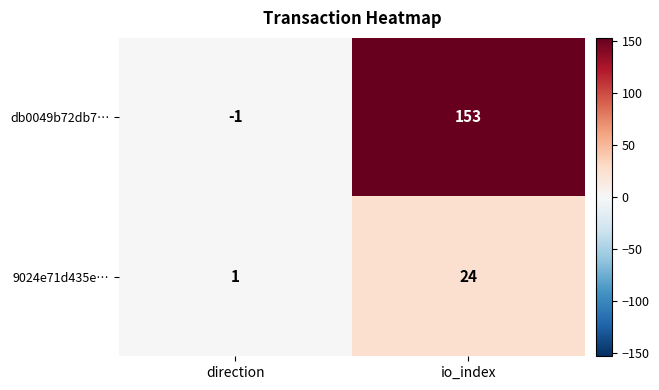

Reading right to left, transcribe all the data shown in this chart.

db0049b72db7…: io_index=153	direction=-1
9024e71d435e…: io_index=24	direction=1